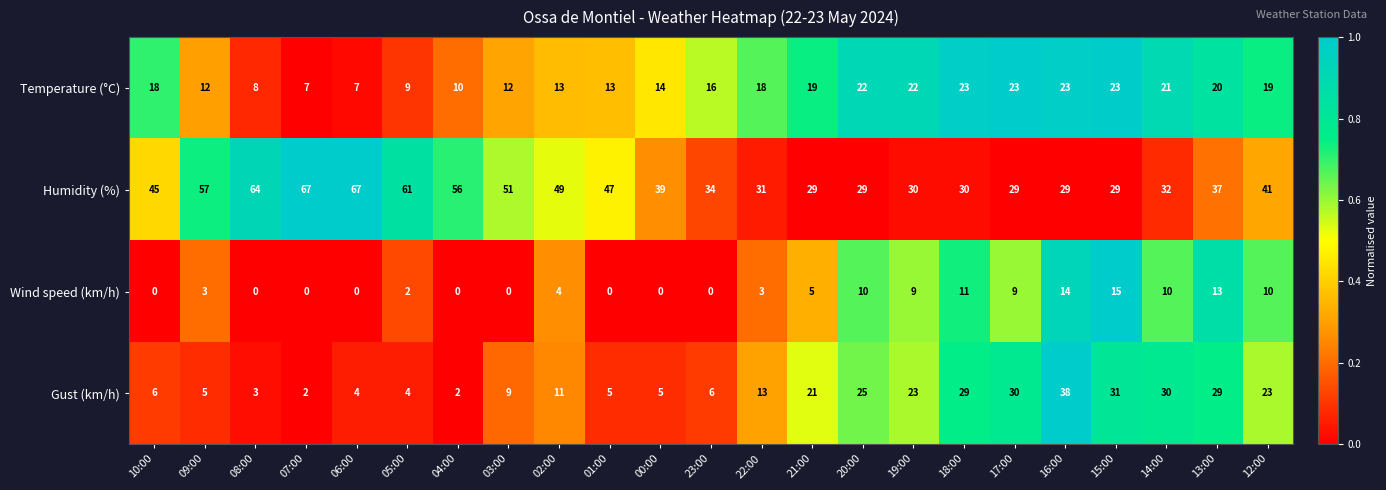

Is it true that Humidity (%) equals 86 at 04:00?

False